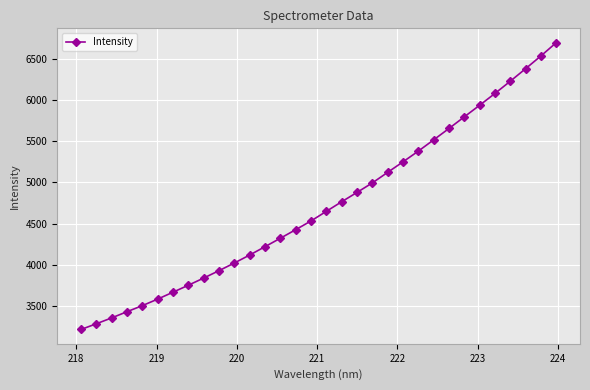

What is the difference between the maximum and minimum values?

3482.4